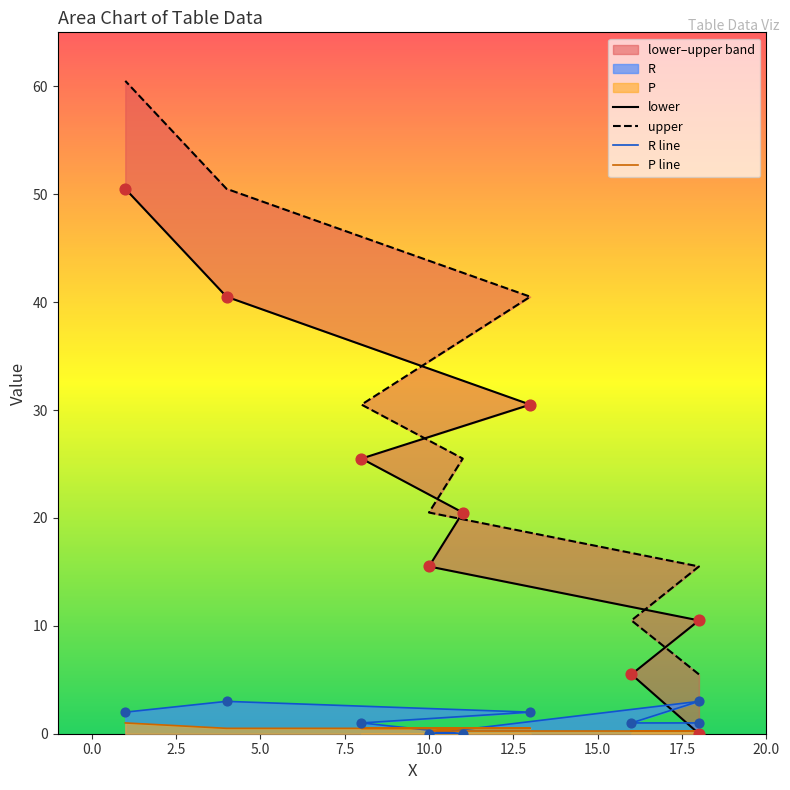

Which series contains the lowest Y value?

lower